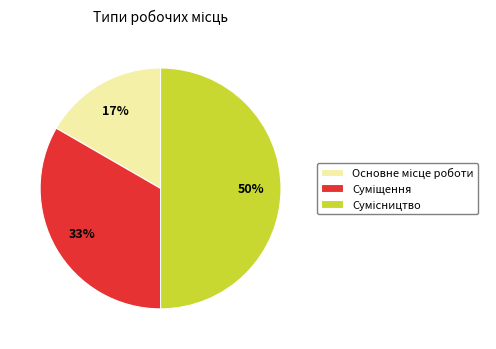

To the nearest percent, what is the average slice percentage?

33%